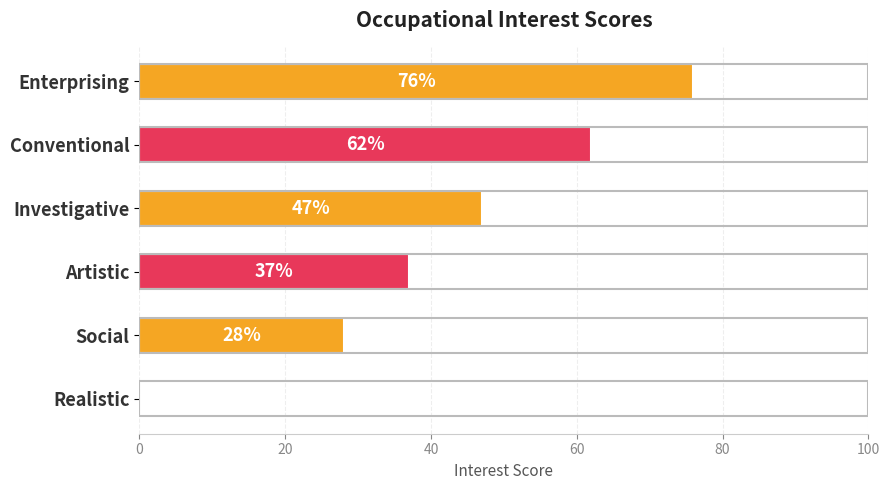

What is the sum of all values?

250